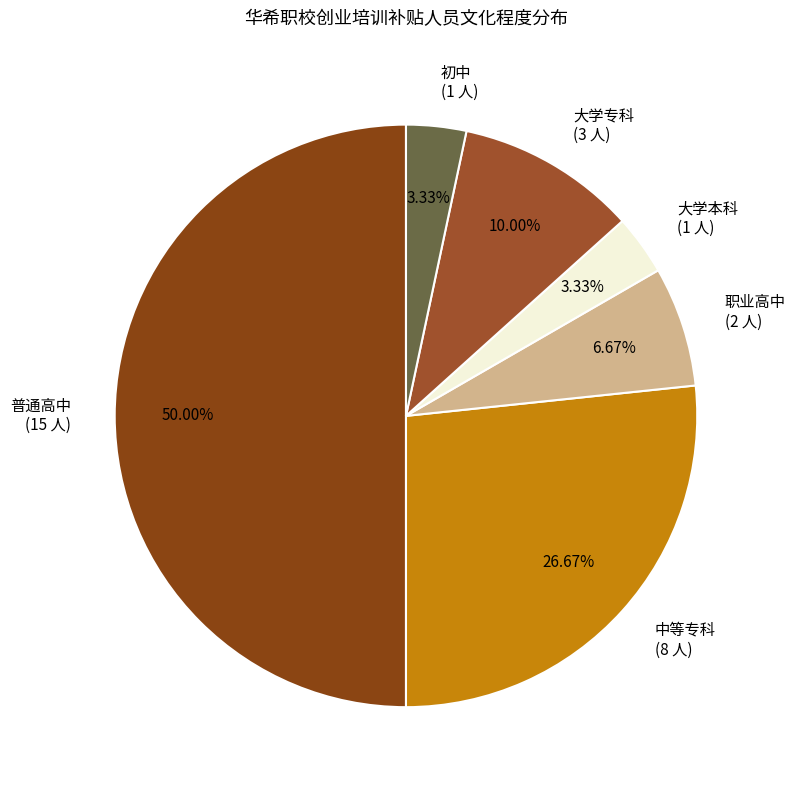

To the nearest percent, what is the difference between the 大学本科 and 普通高中 slice percentages?

47%